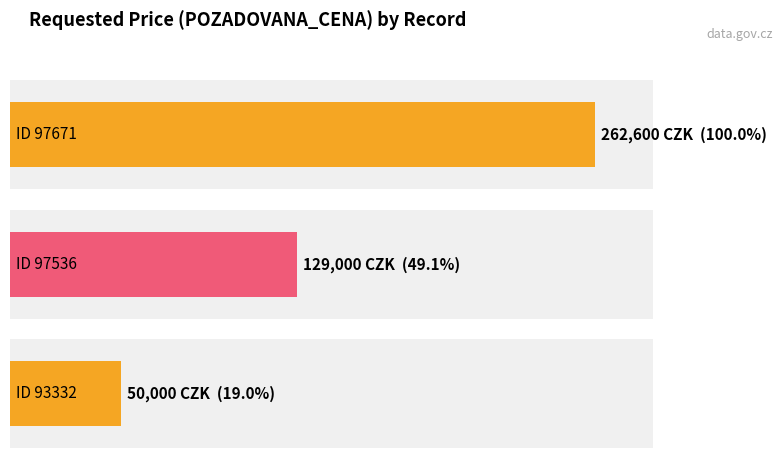

What is the difference between the maximum and minimum values?

212600